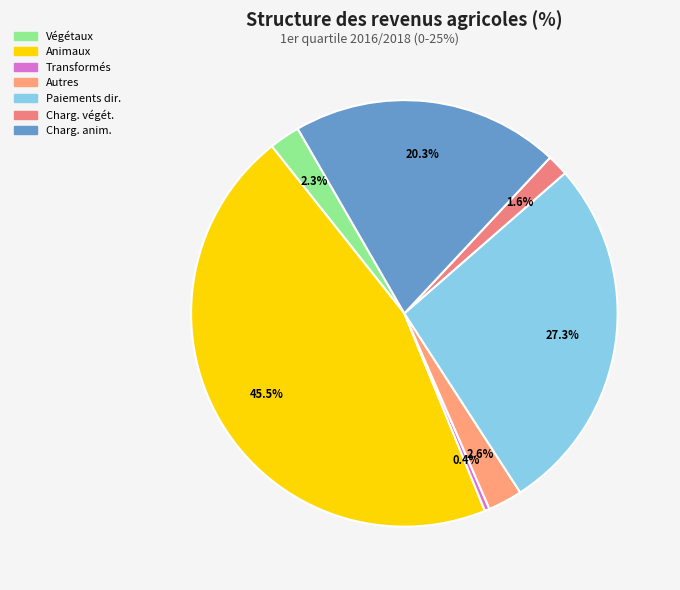

To the nearest percent, what is the difference between the largest and smallest slice percentages?

45%